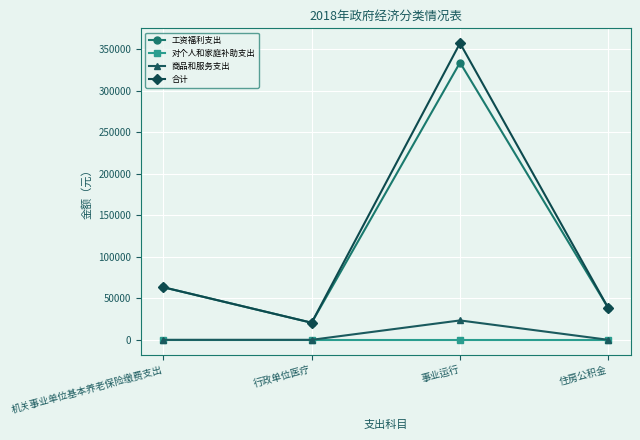

What is the total value across all series at 住房公积金?

76014.7